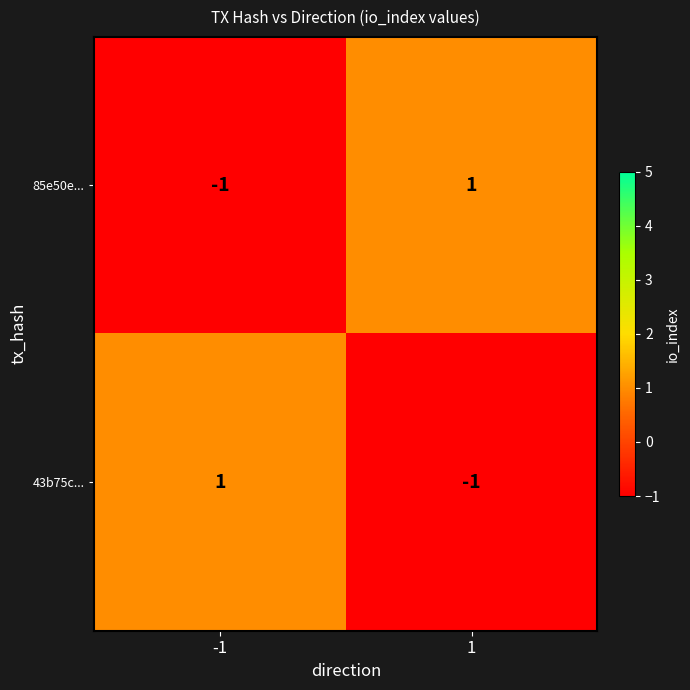

Is the value of 43b75c... at -1 greater than the value of 85e50e... at -1?

Yes